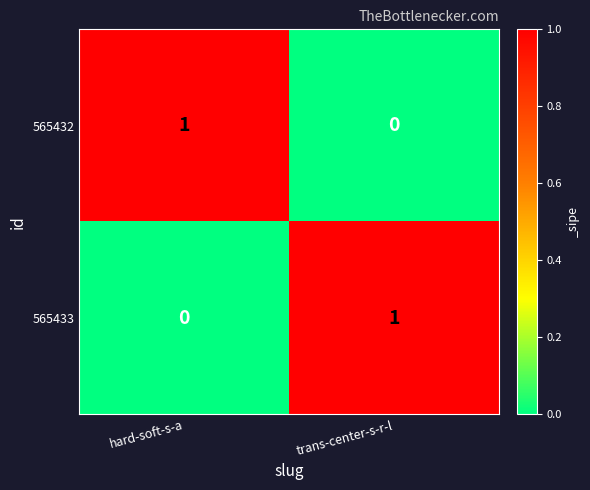

True or false: 565433 has a value of -1 at hard-soft-s-a.

False